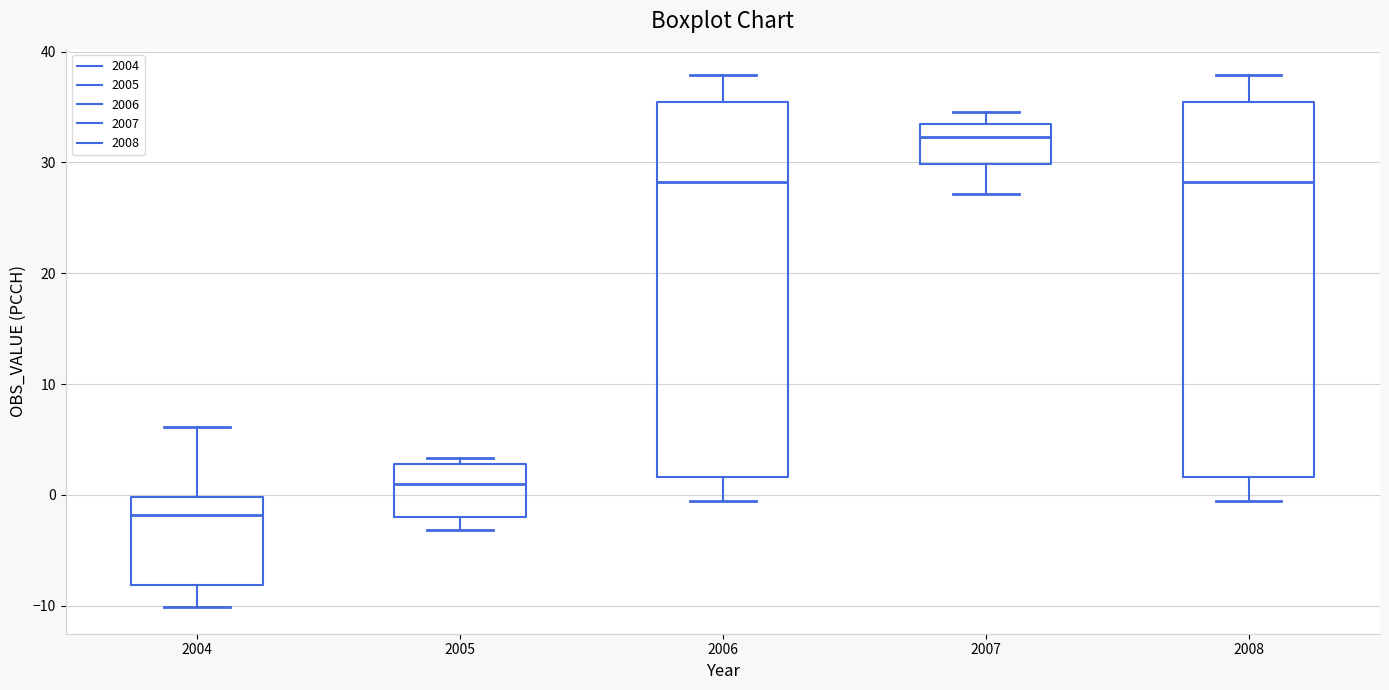

Reading left to right, transcribe this box plot: for each box, give where its median line is, the range the box spans, and where its two whiskers end, as read against the y-axis. The values are not printed on the chart, so give them approximately, as read against the axis.

2004: median -2, box -8 to 0, whiskers -10 to 6
2005: median 1, box -2 to 3, whiskers -3 to 3 (just above the box's upper edge)
2006: median 28, box 2 to 35, whiskers -1 to 38
2007: median 32, box 30 to 34, whiskers 27 to 35
2008: median 28, box 2 to 35, whiskers -1 to 38